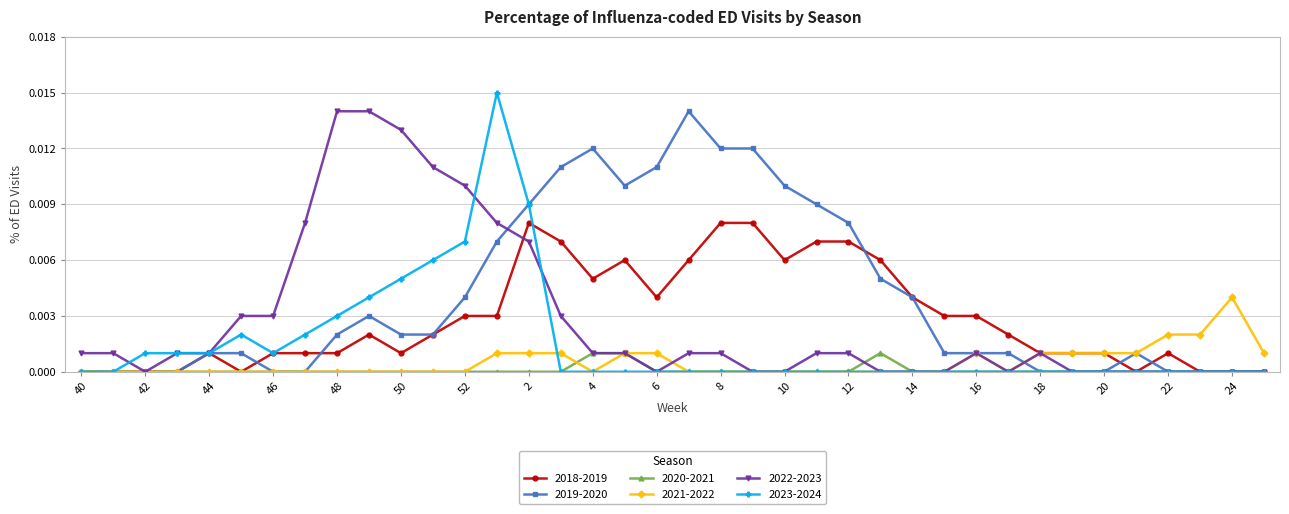

Which series has the largest range (max minus min)?

2023-2024